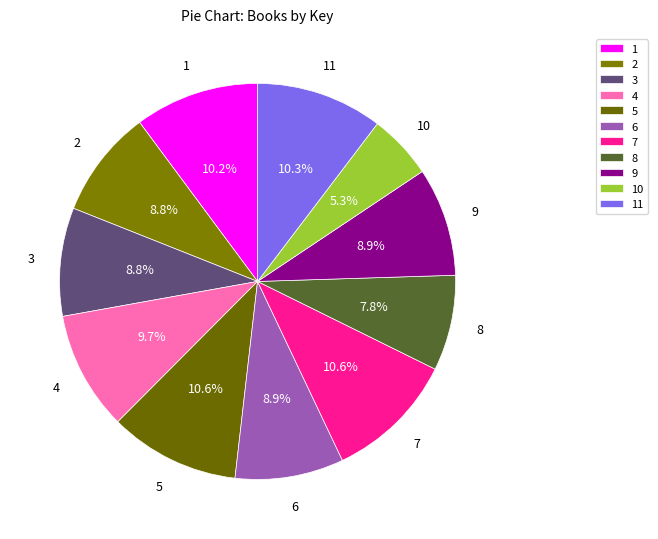

What is the total percentage of 5 and 1?

20.8%